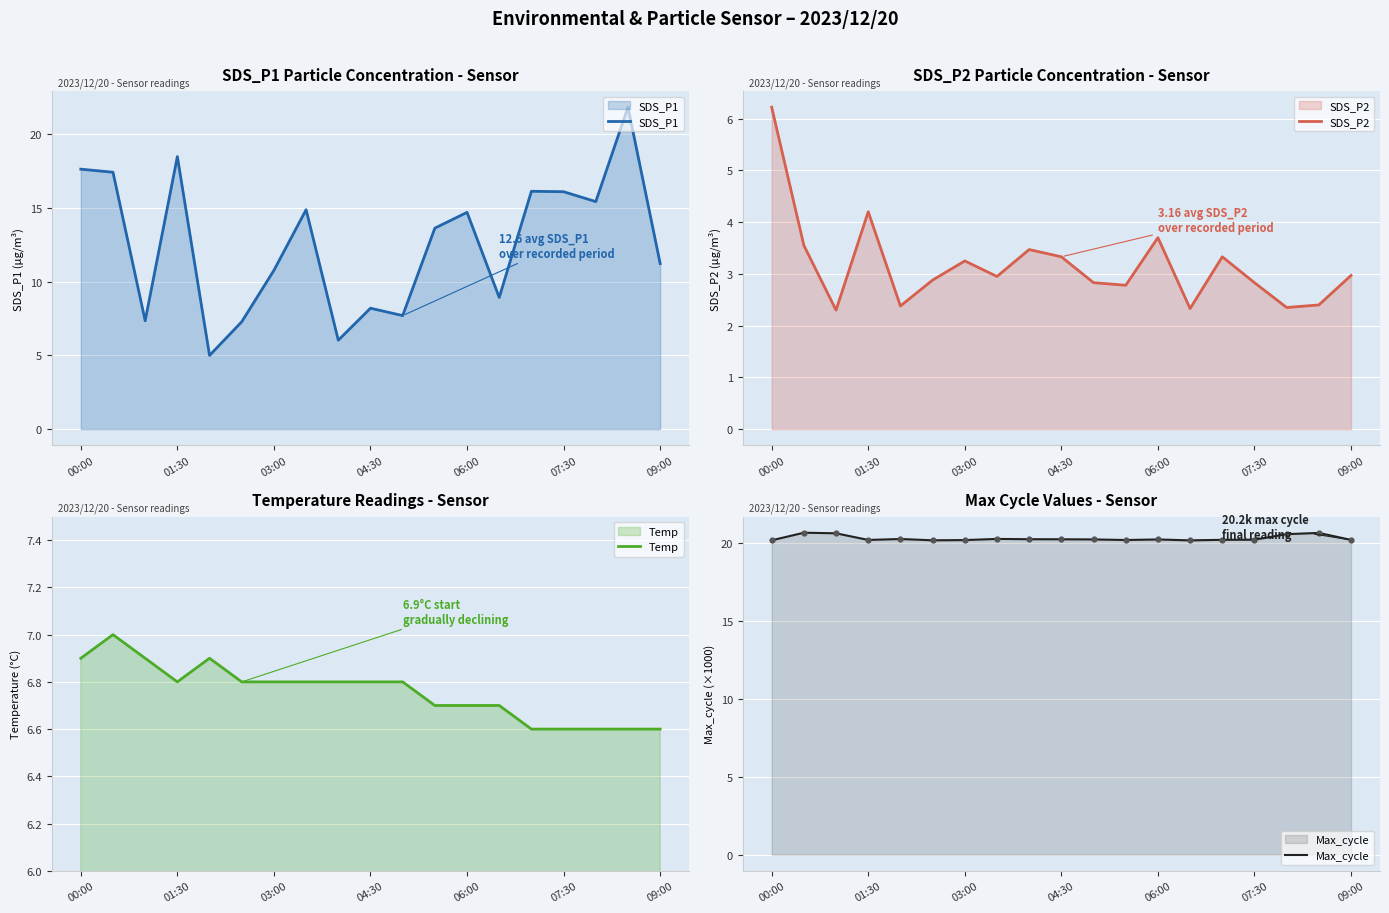

Which series reaches the minimum Y coordinate?

SDS_P2